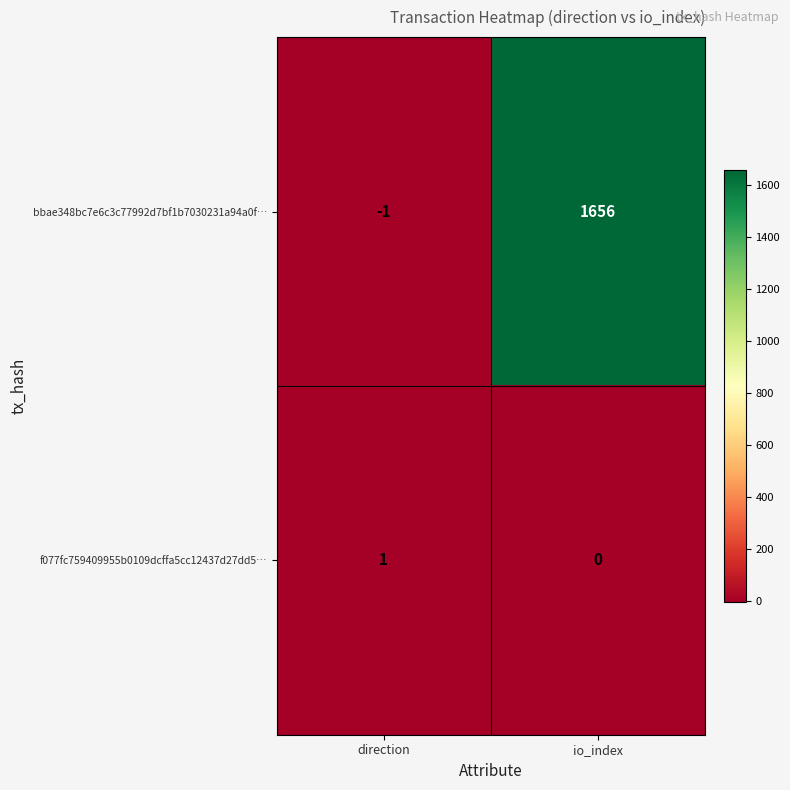

Where is bbae348bc7e6c3c77992d7bf1b7030231a94a0f… nearest to the value 827?

direction